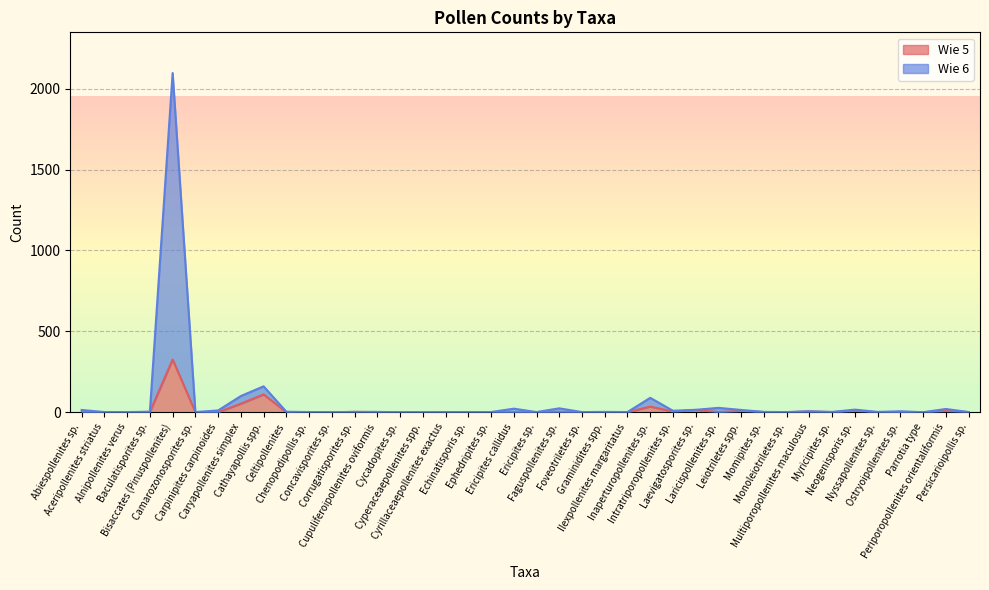

Rank the categories by Wie 5 value from highest to lowest.

Bisaccates (Pinuspollenites), Cathayapollis spp., Caryapollenites simplex, Inaperturopollenites sp., Laevigatosporites sp., Neogenisporis sp., Leiotriletes spp., Periporopollenites orientaliformis, Multiporopollenites maculosus, Intratriporopollenites sp., Baculatisporites sp., Corrugatisporites sp., Faguspollenites sp., Abiespollenites sp., Camarozonosporites sp., Chenopodipollis sp., Cupuliferoipollenites oviformis, Echinatisporis sp., Ephedripites sp., Laricispollenites sp., Momipites sp., Persicarioipollis sp., Aceripollenites striatus, Alnipollenites verus, Carpinipites carpinoides, Celtipollenites, Concavisporites sp., Cycadopites sp., Cyperaceaepollenites spp., Cyrillaceaepollenites exactus, Ericipites callidus, Ericipites sp., Foveotriletes sp., Graminidites spp., Ilexpollenites margaritatus, Monoleiotriletes sp., Myricipites sp., Nyssapollenites sp., Ostryoipollenites sp., Parrotia type